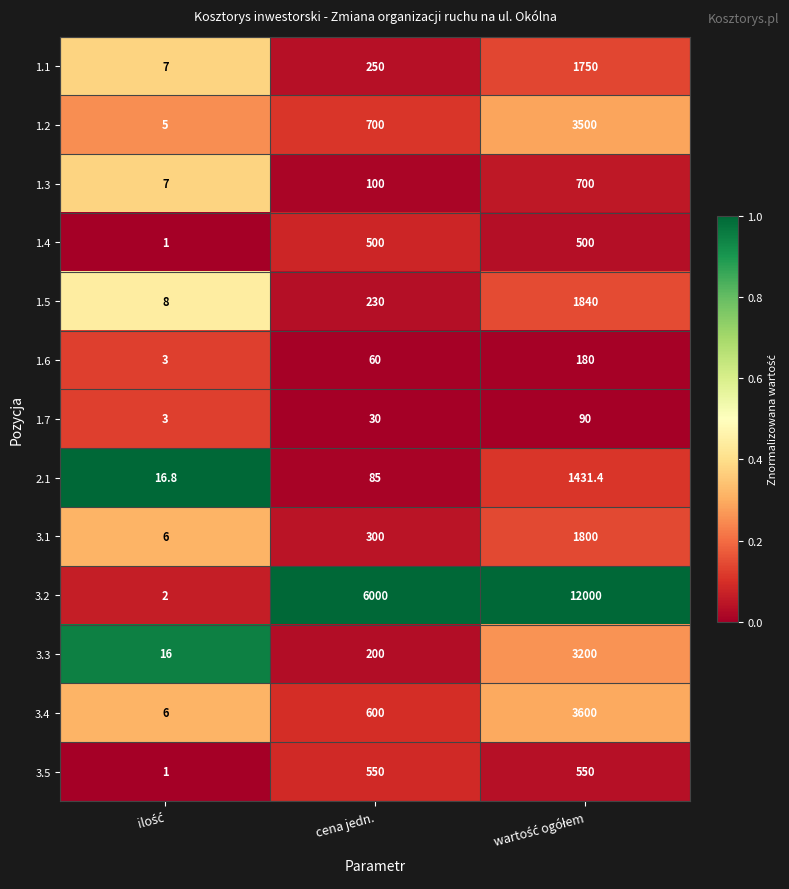

Which series has the widest spread of values?

3.2